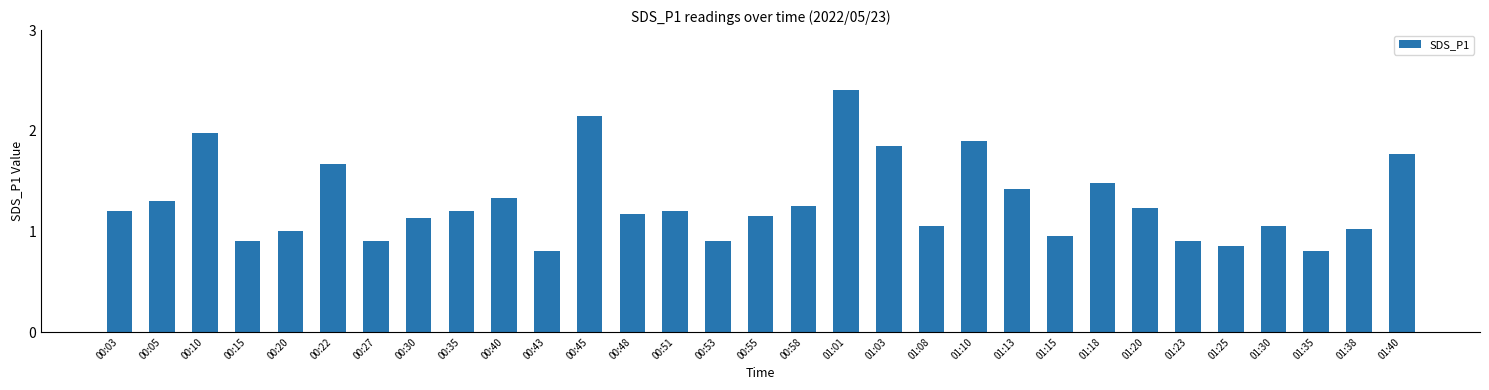

What is the difference between the values at 00:22 and 00:05?

0.4